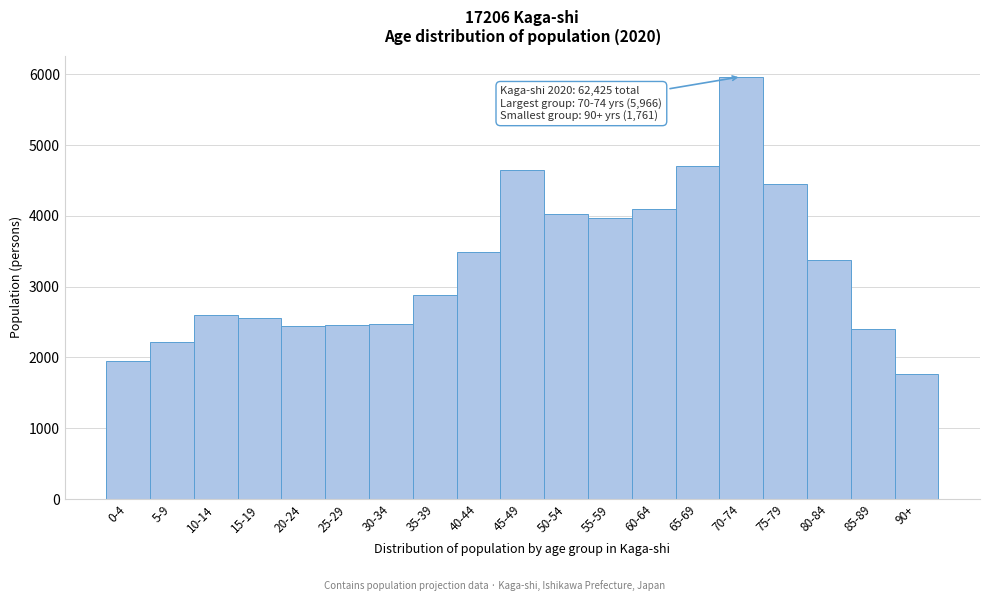

What is the difference between the values at 45-49 and 85-89?

2253